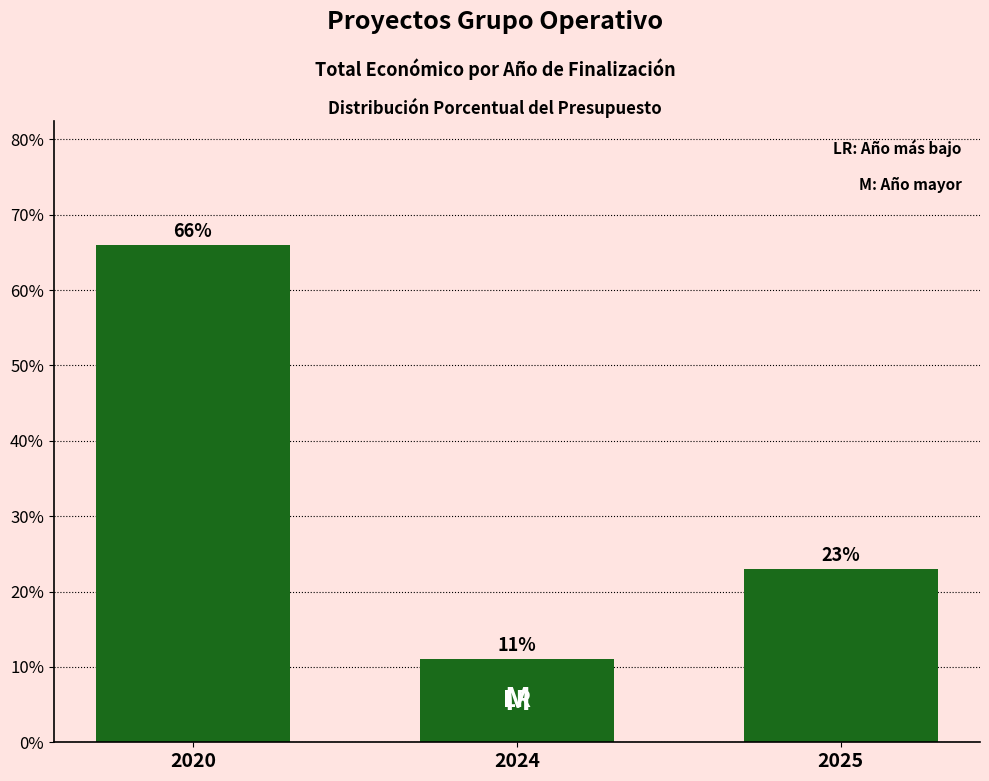

What is the change in value from 2024 to 2025?

+11.9